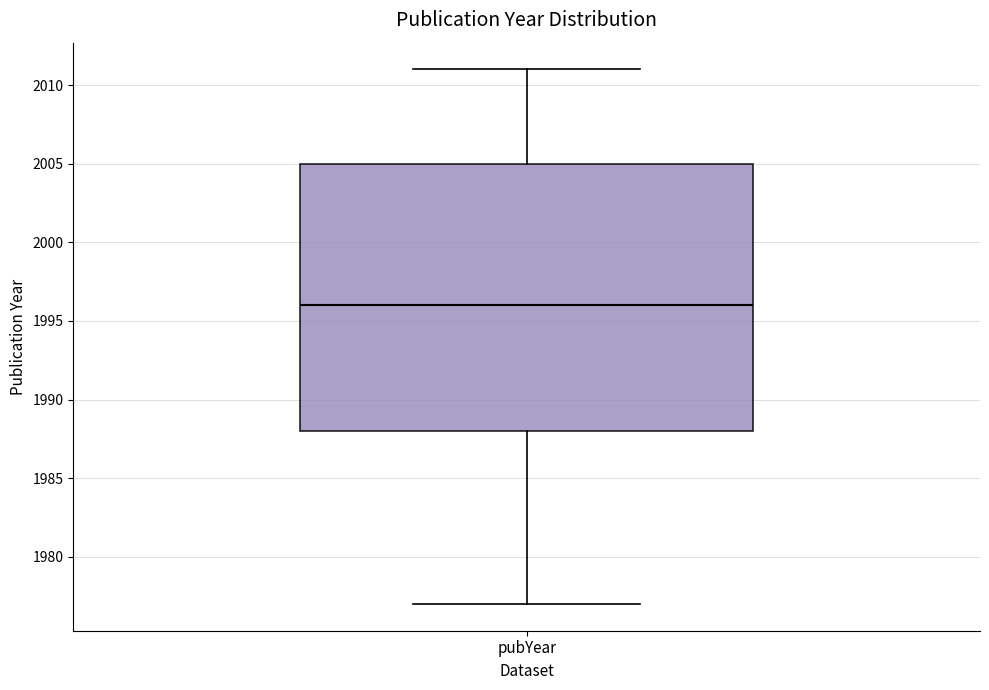

Transcribe this box plot: give where the median line is, the range the box spans, and where the two whiskers end, as read against the y-axis. The values are not printed on the chart, so give them approximately, as read against the axis.

median 1996, box 1988 to 2005, whiskers 1977 to 2011